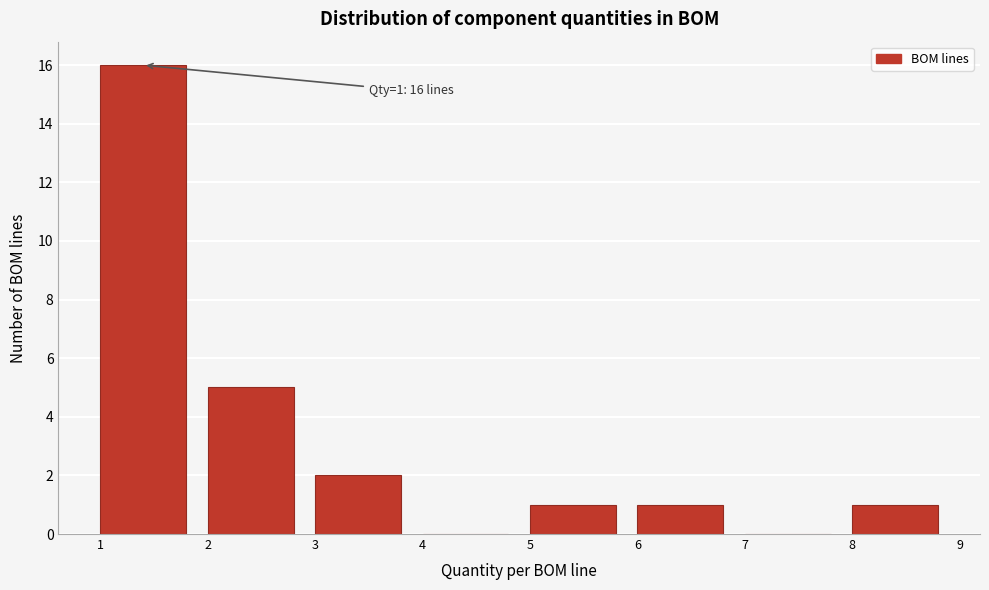

Which range on the x-axis has the tallest bar?

1 to 2